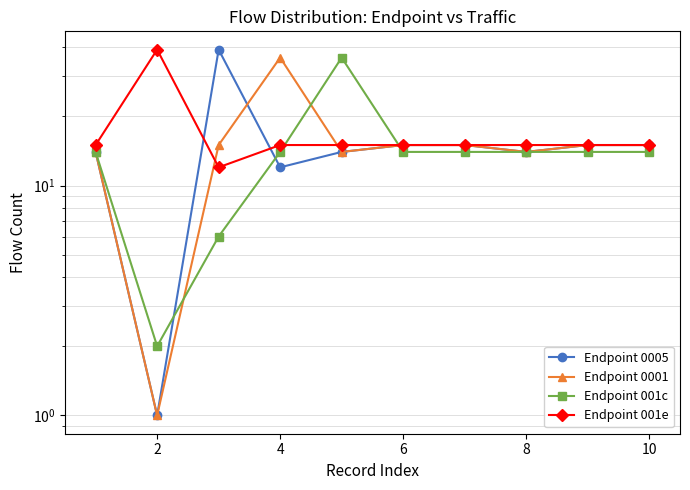

Between 7 and 8, which series saw the biggest shift?

Endpoint 0005